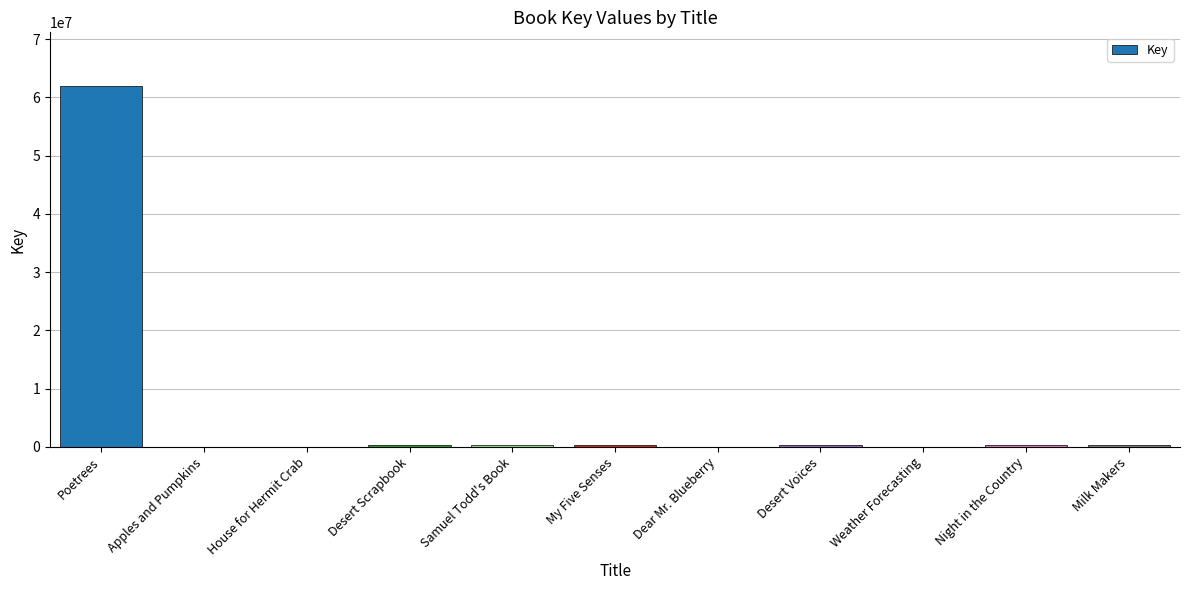

At which label is the value closest to 30941981?

Desert Scrapbook